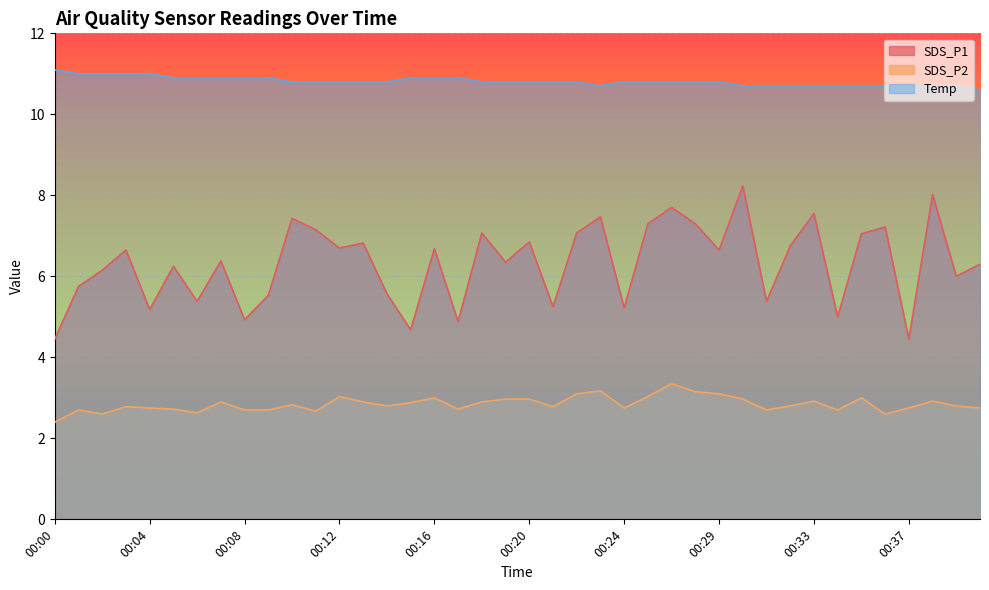

What value does the SDS_P2 series have at 00:07?

2.9